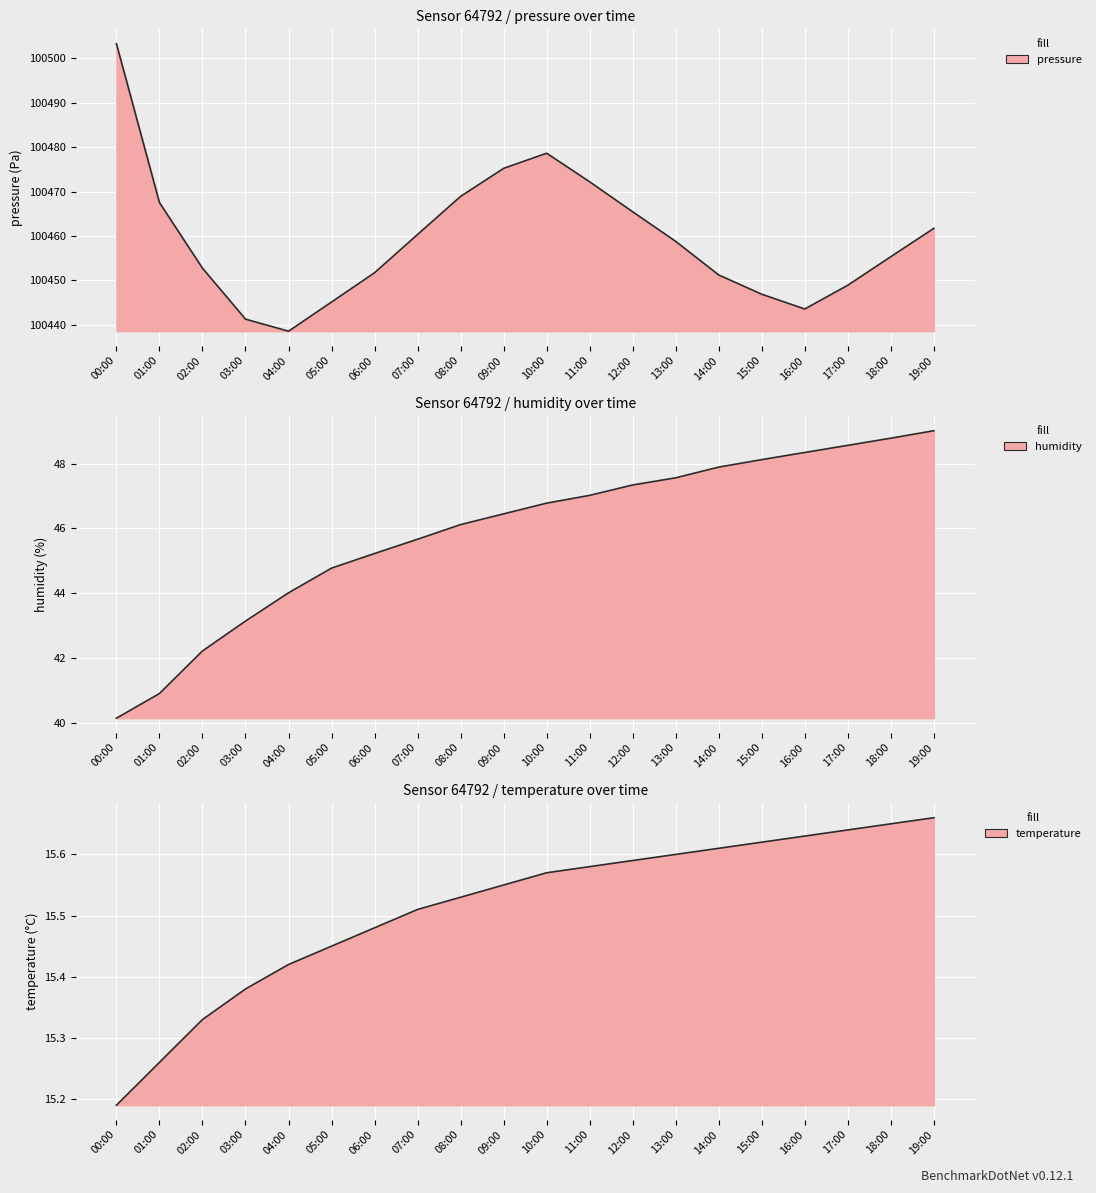

The temperature series shows 15.6 at 16:00. True or false?

True